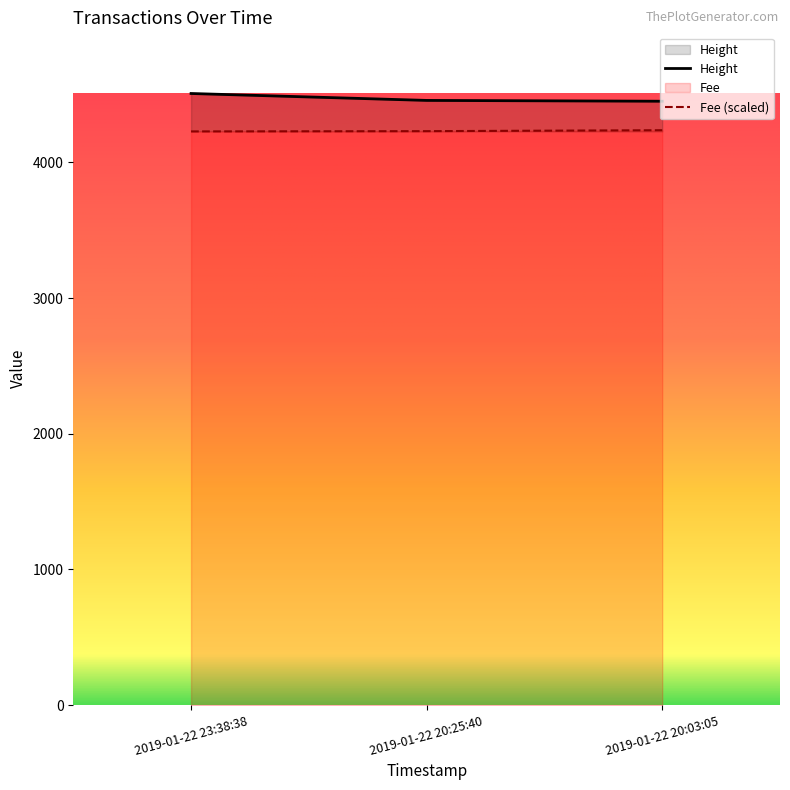

Does the chart have visible grid lines?

No